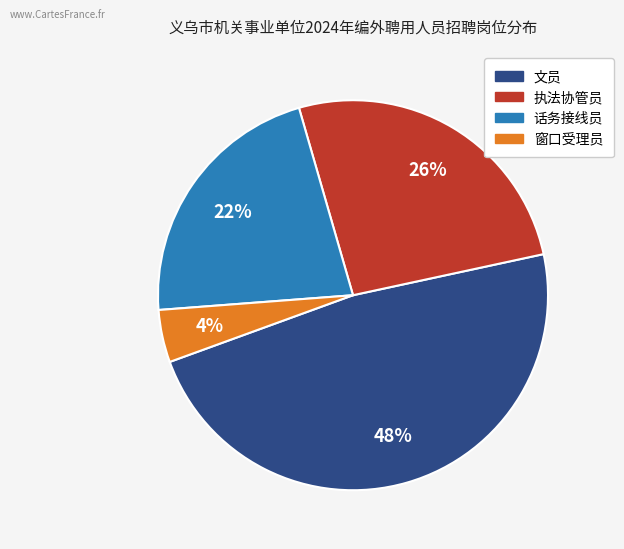

Rank the categories by value from lowest to highest.

窗口受理员, 话务接线员, 执法协管员, 文员